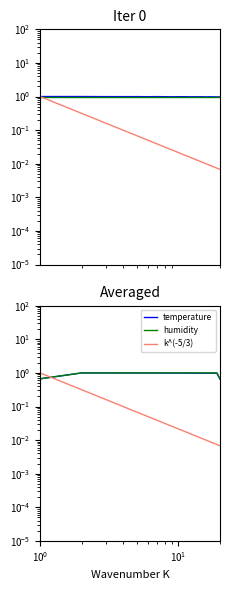

True or false: the data has more than 2 interior local peaks.

False